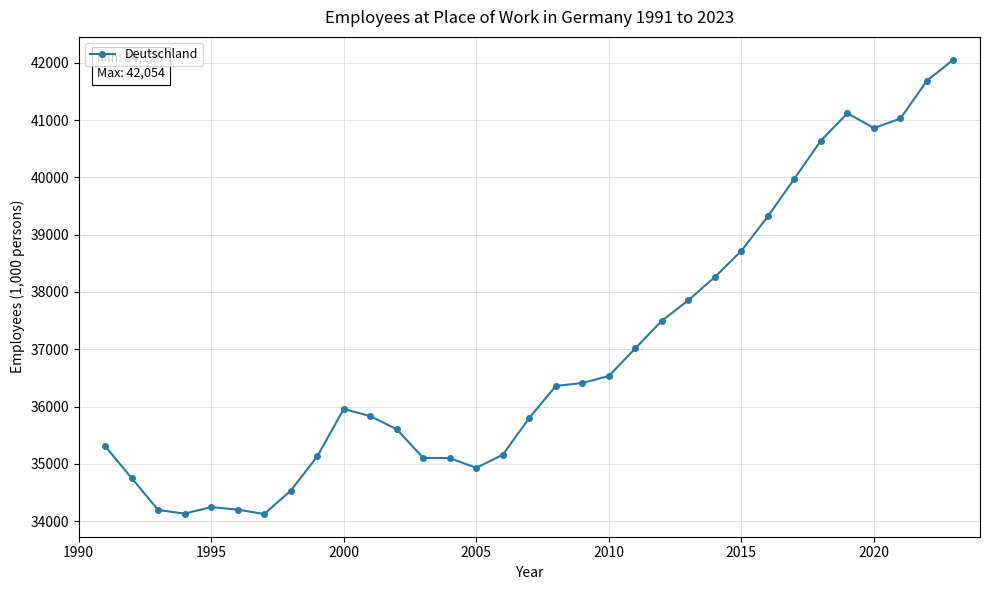

What is the smallest value displayed?

34125